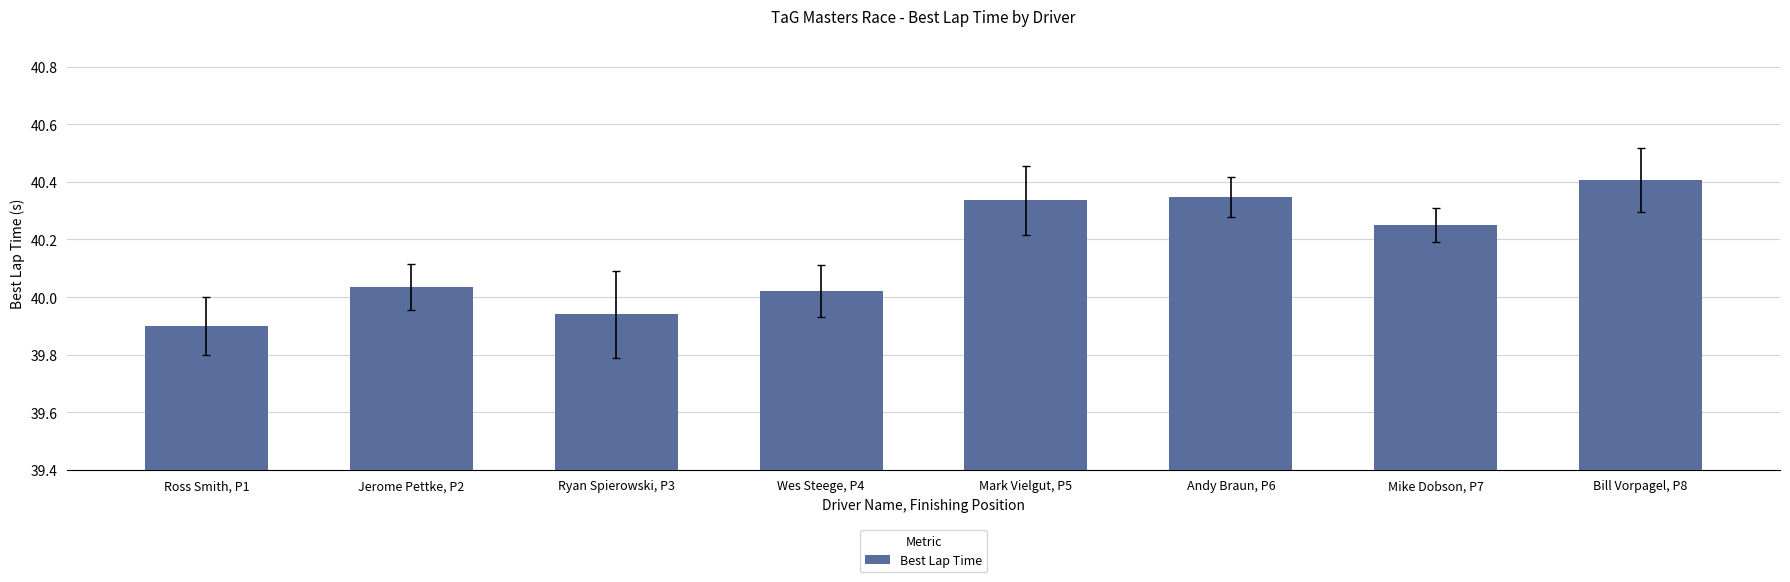

What is the sum of the values at Andy Braun, P6 and Wes Steege, P4?

80.4